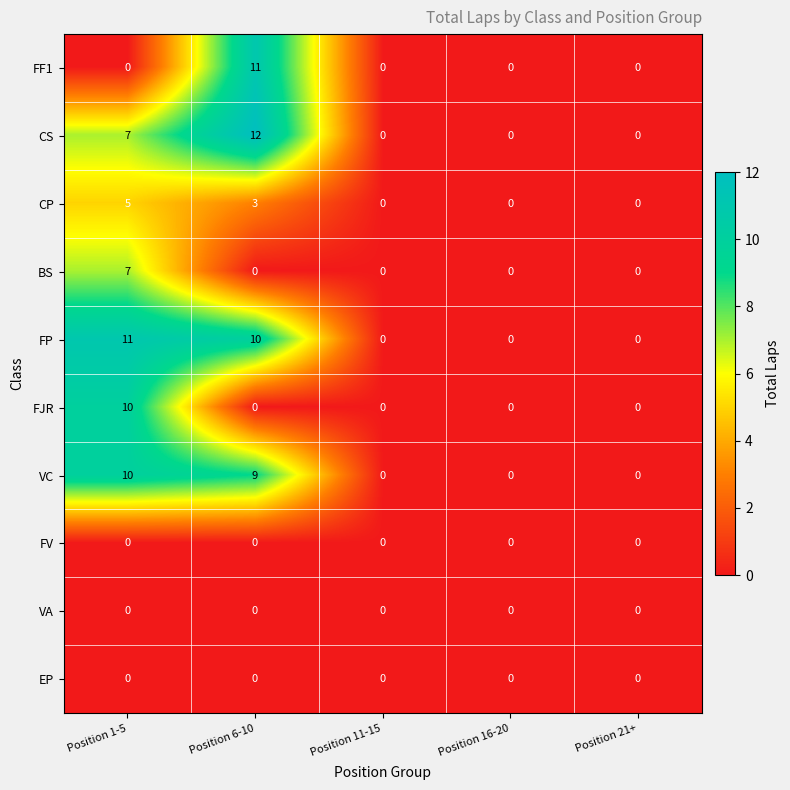

What is the maximum value shown in the chart?

12